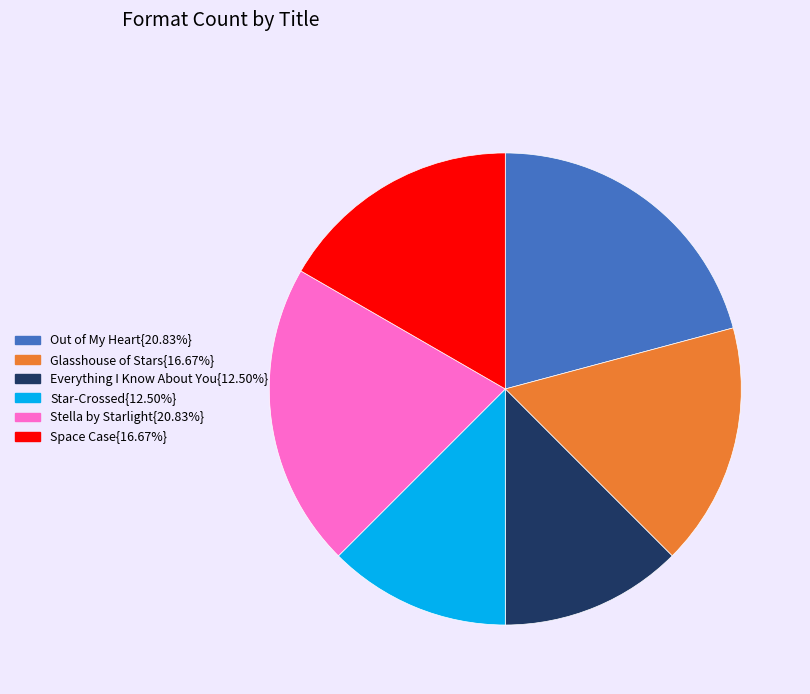

Is there a majority slice in this chart?

No